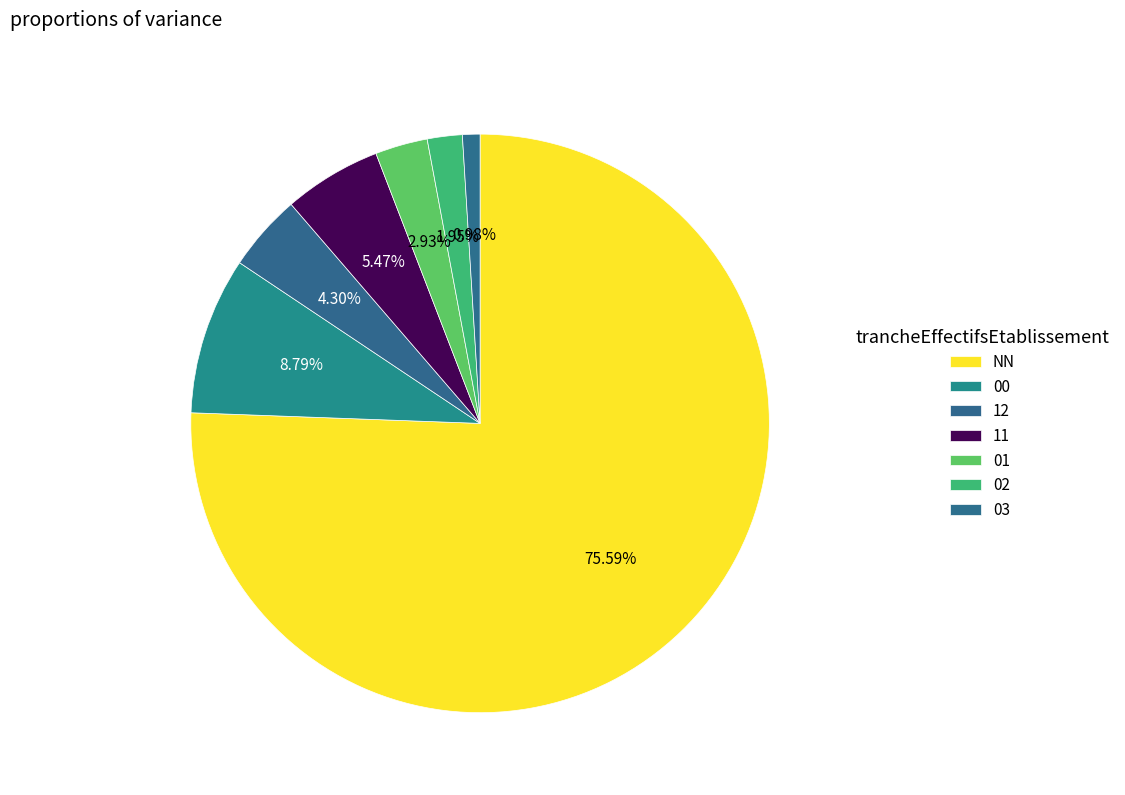

To the nearest percent, what is the combined percentage of 12 and 02?

6%